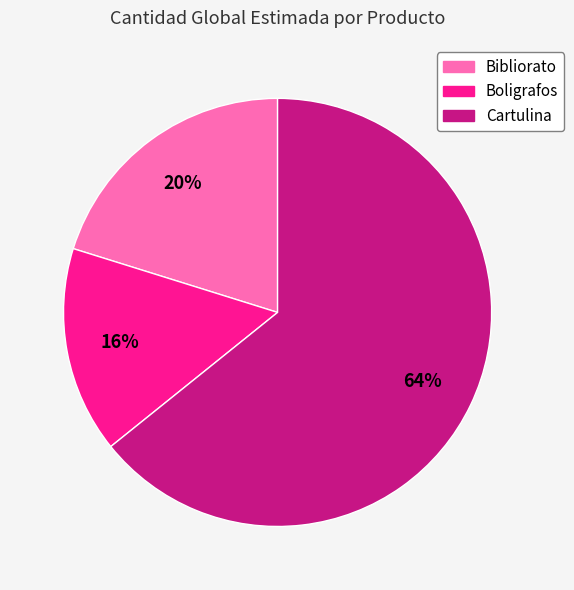

What percentage is the Cartulina slice, to the nearest percent?

64%